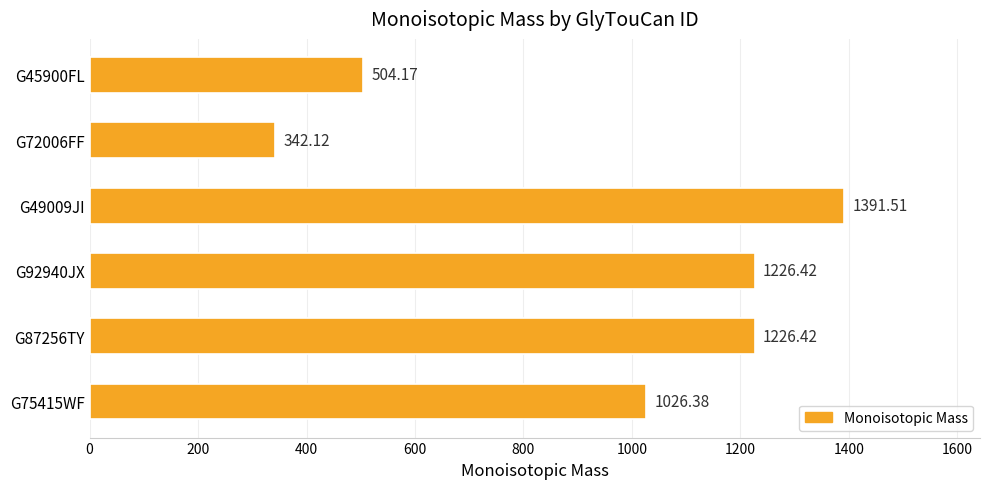

What is the difference between the maximum and minimum values?

1049.4